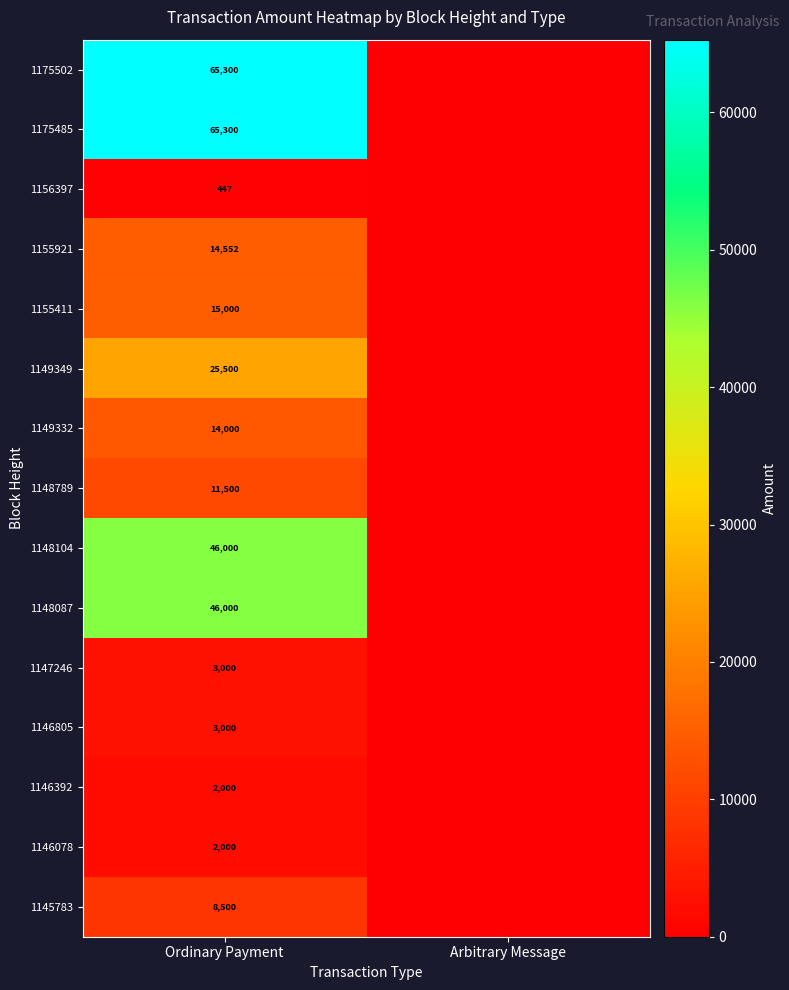

Which has a higher value, Arbitrary Message or Ordinary Payment?

Ordinary Payment